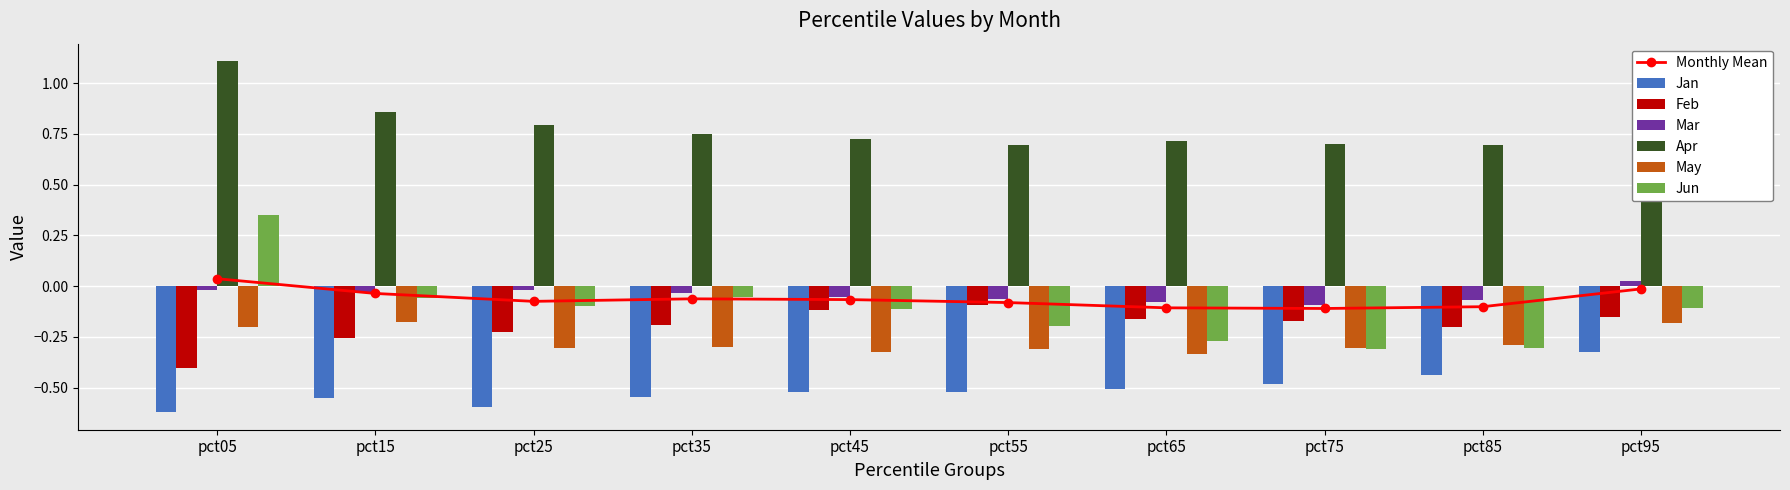

Which series has the largest range (max minus min)?

Jun